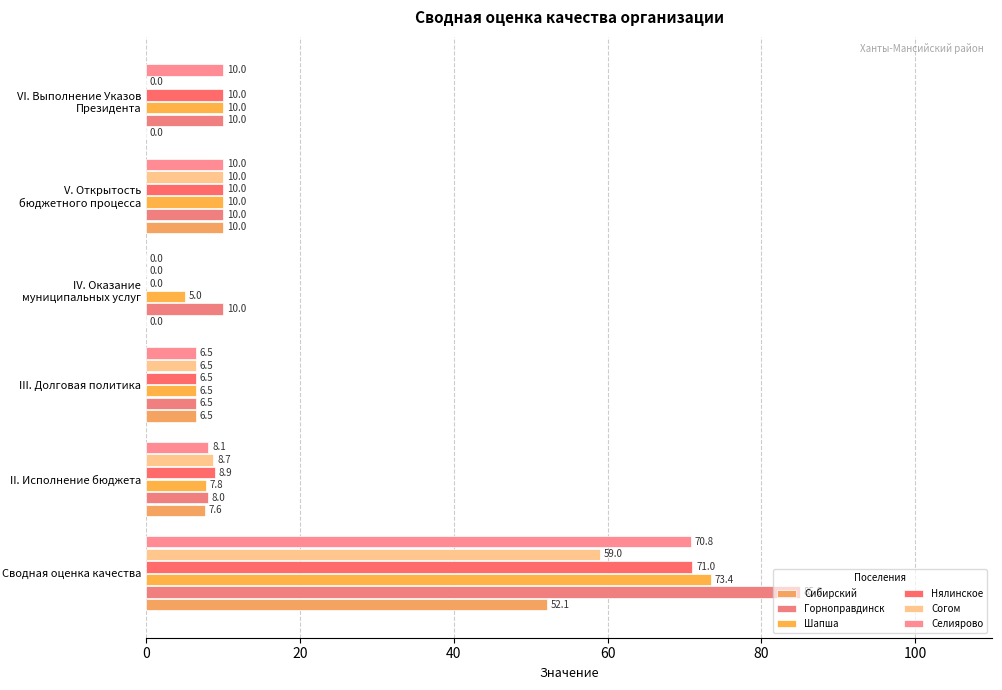

How many data points does each series have?

6